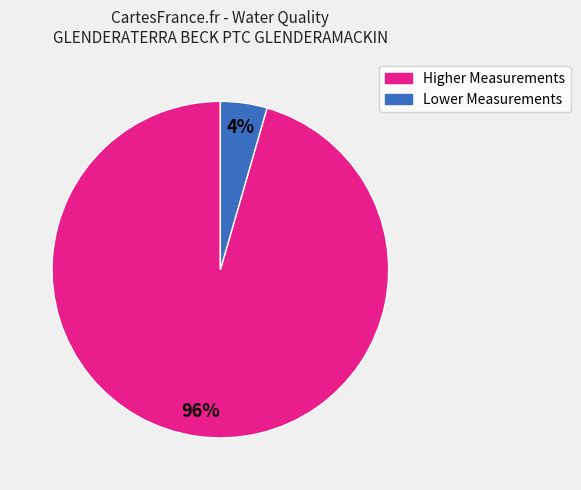

To the nearest percent, what is the average slice percentage?

50%